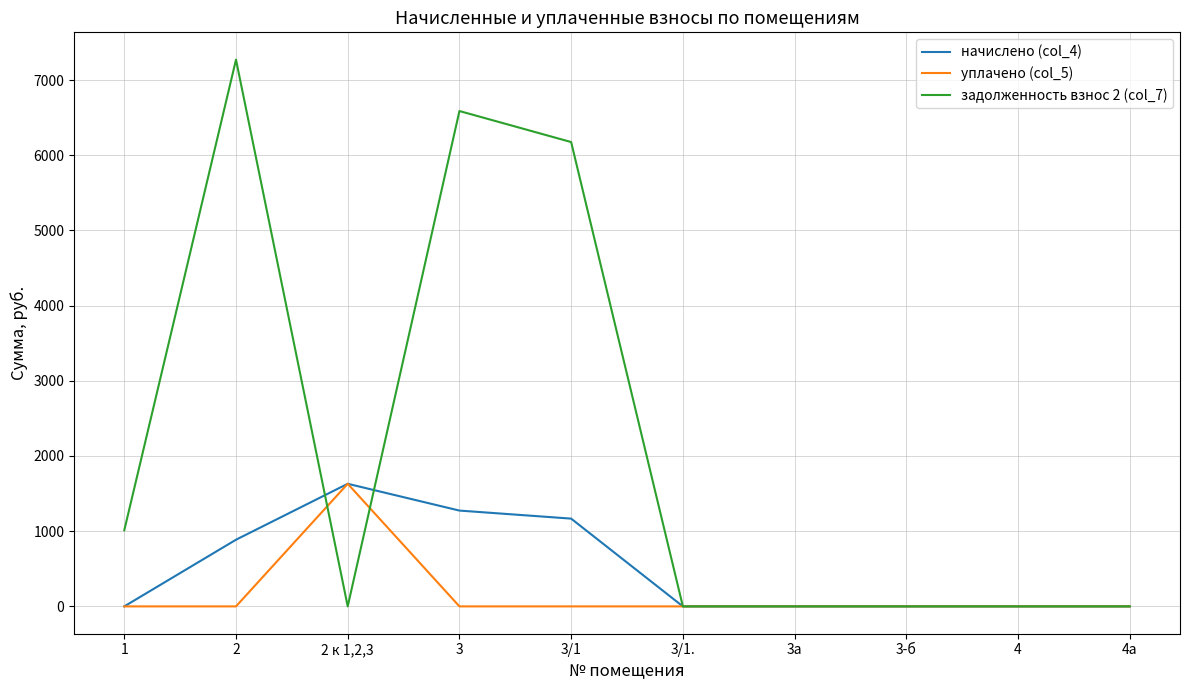

At which category is the sum across all series the highest?

2